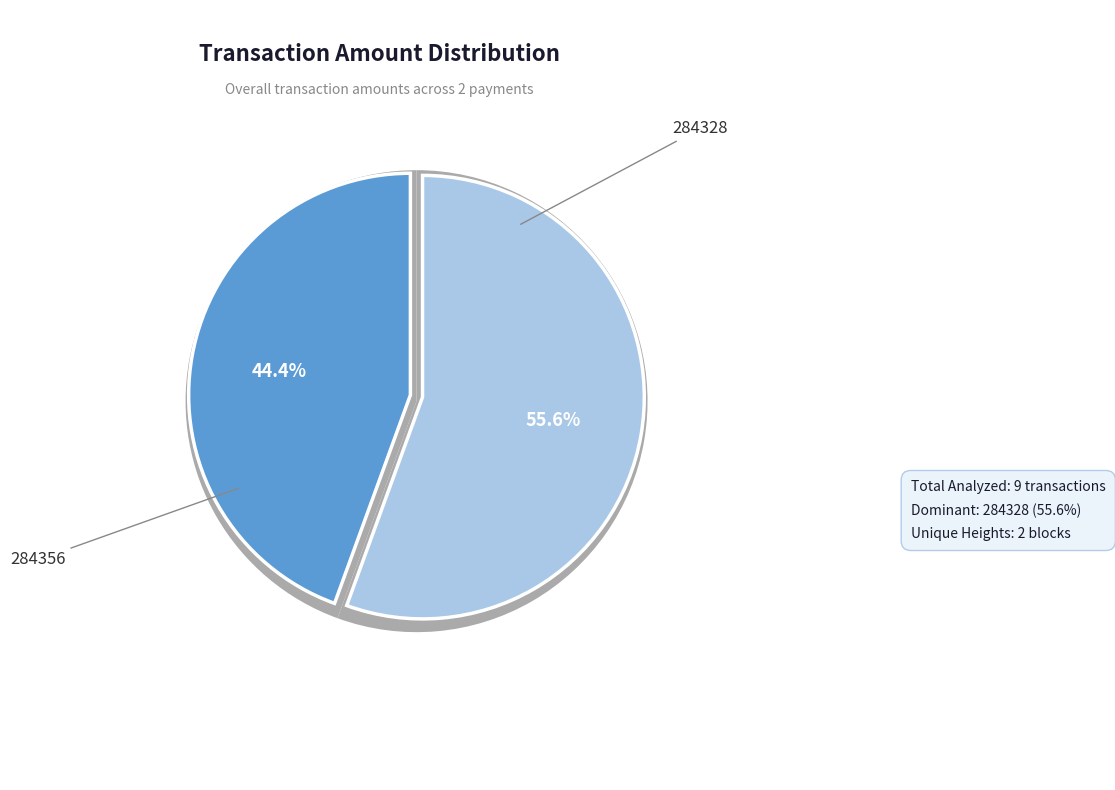

To the nearest percent, what is the average slice percentage?

50%